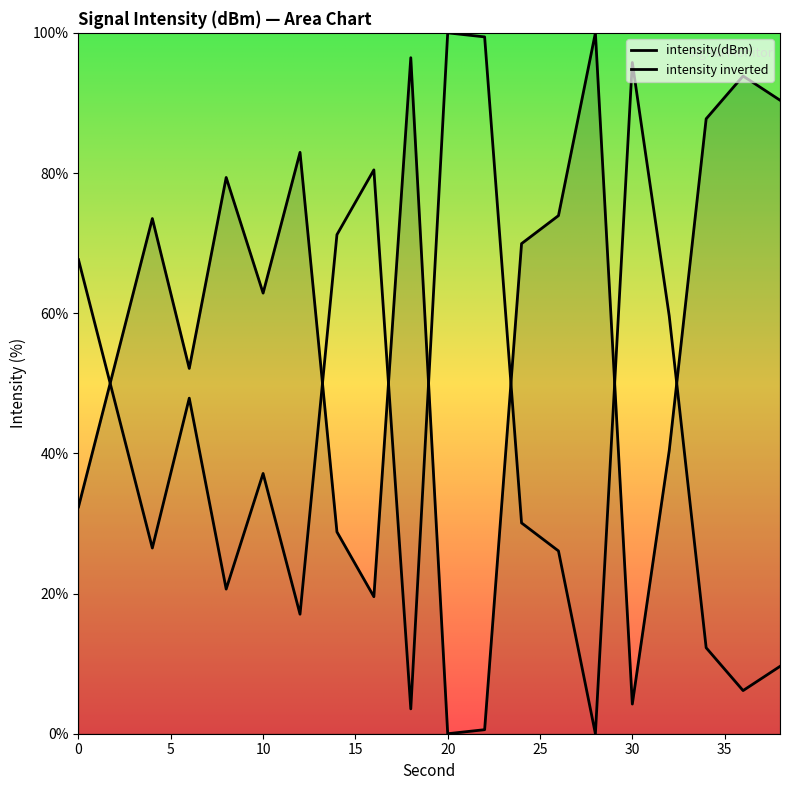

What is the approximate value at 32?

40.4